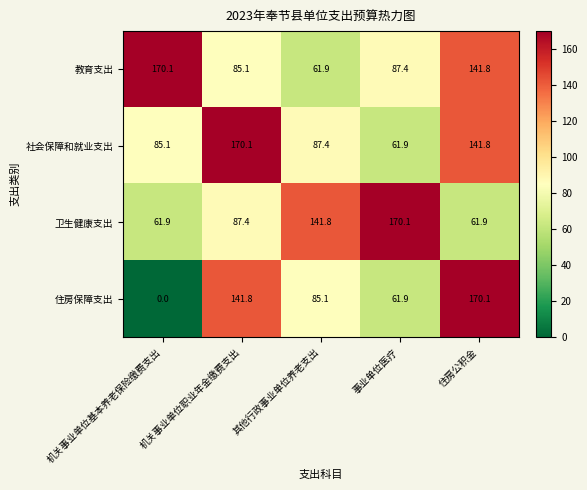

What is the maximum value shown in the chart?

170.1